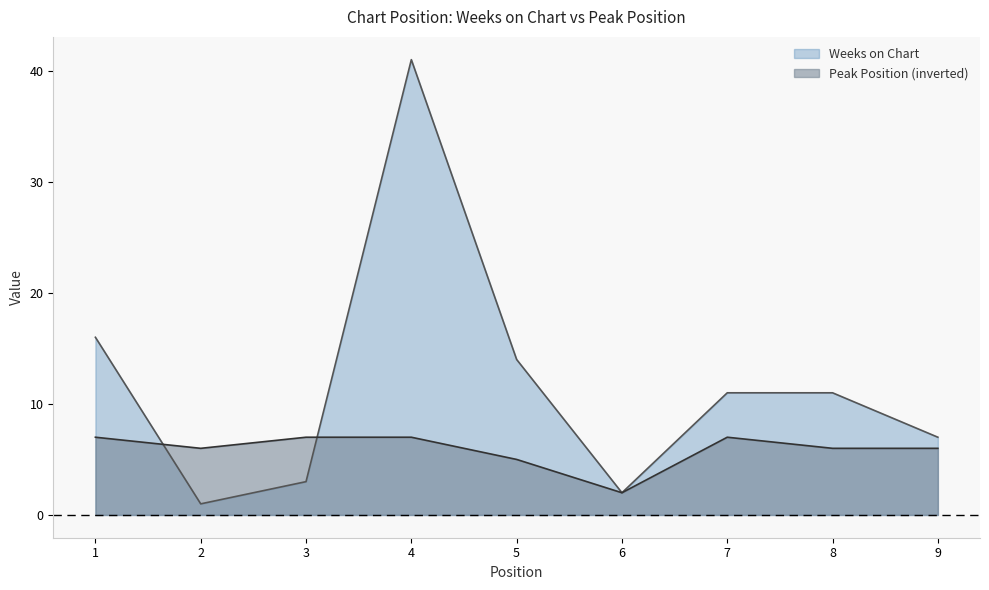

What is the approximate value of Peak Position at 5?

5